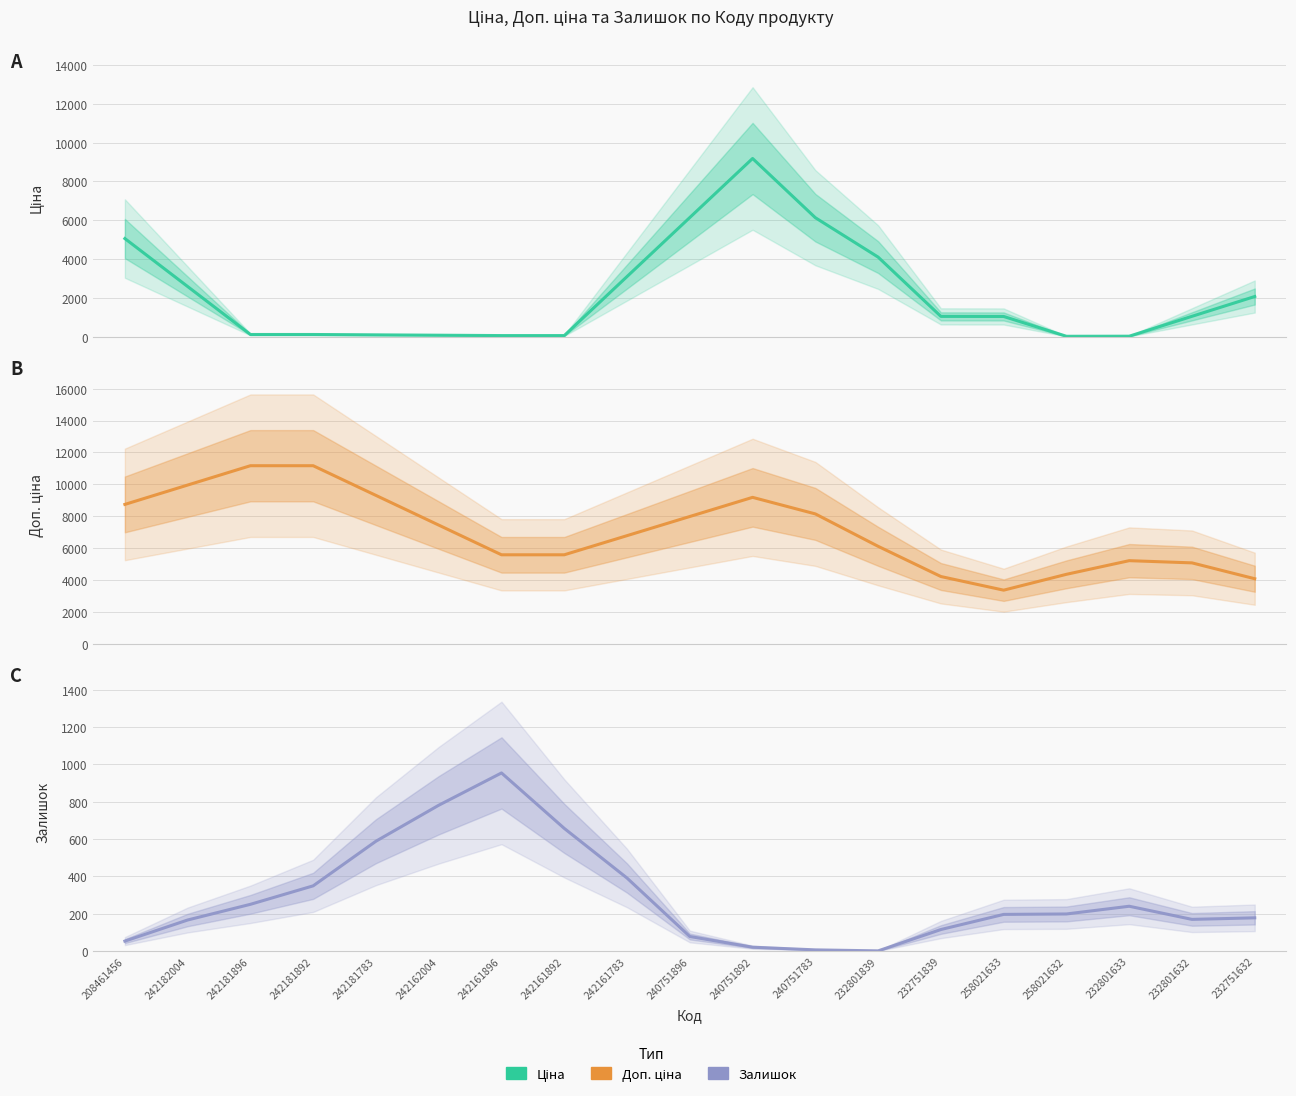

List the series in order of their peak value, highest first.

Доп. ціна, Ціна, Залишок